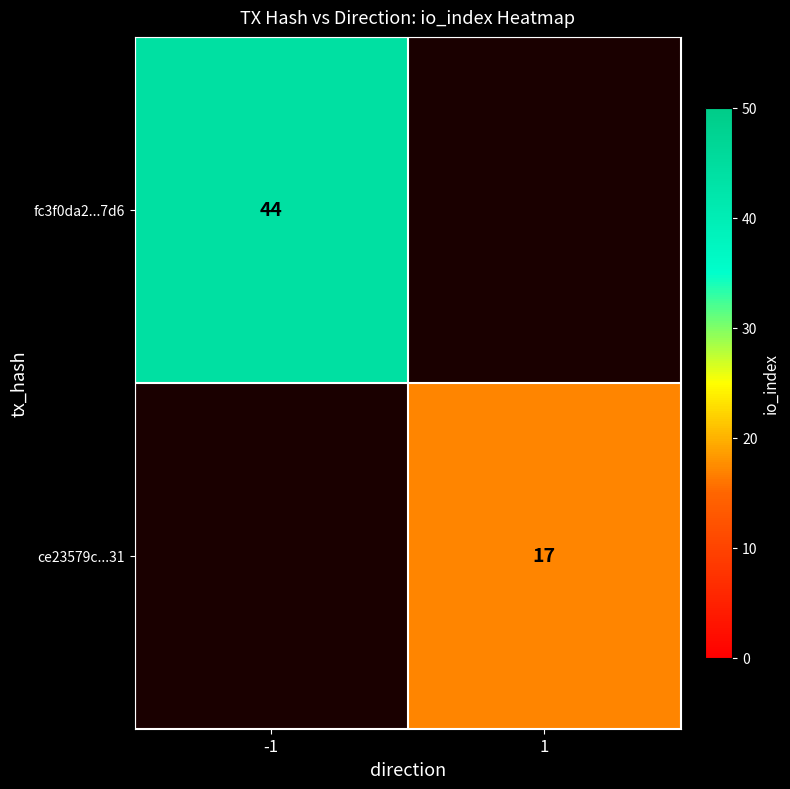

Is the value of ce23579c...31 at 1 greater than the value of fc3f0da2...7d6 at -1?

No